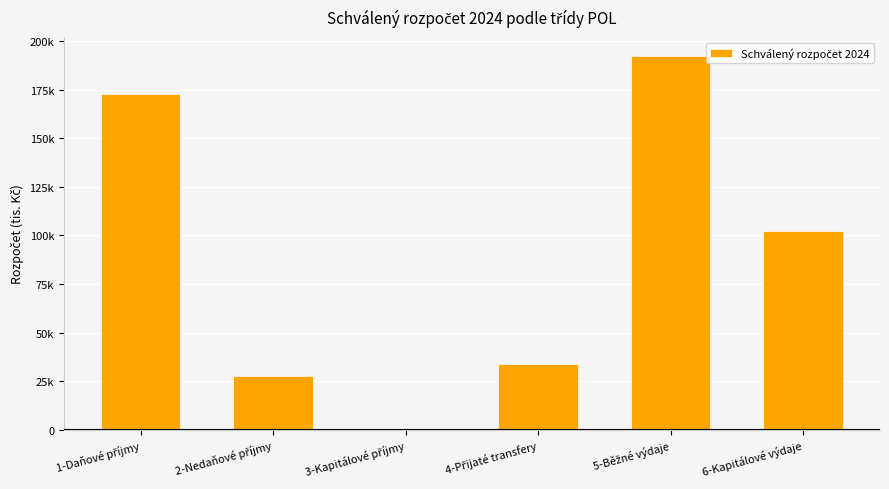

What is the change in value from 1-Daňové příjmy to 3-Kapitálové příjmy?

-172783.0